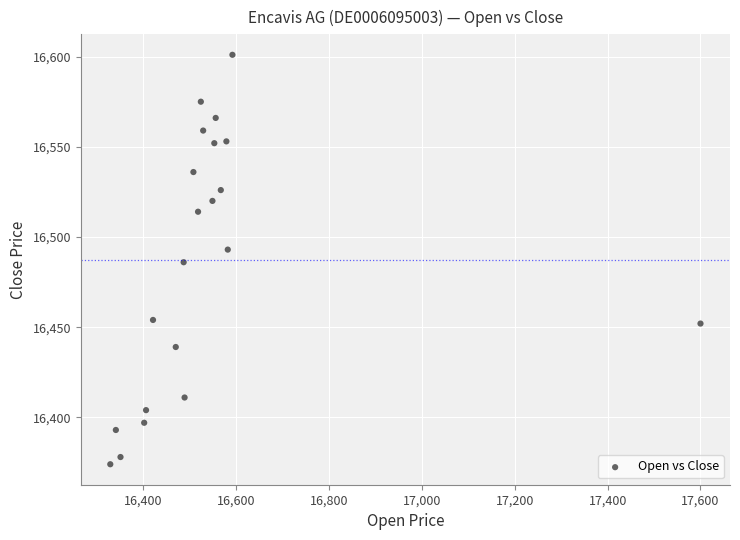

What is the range of X values (max minus min)?

1271